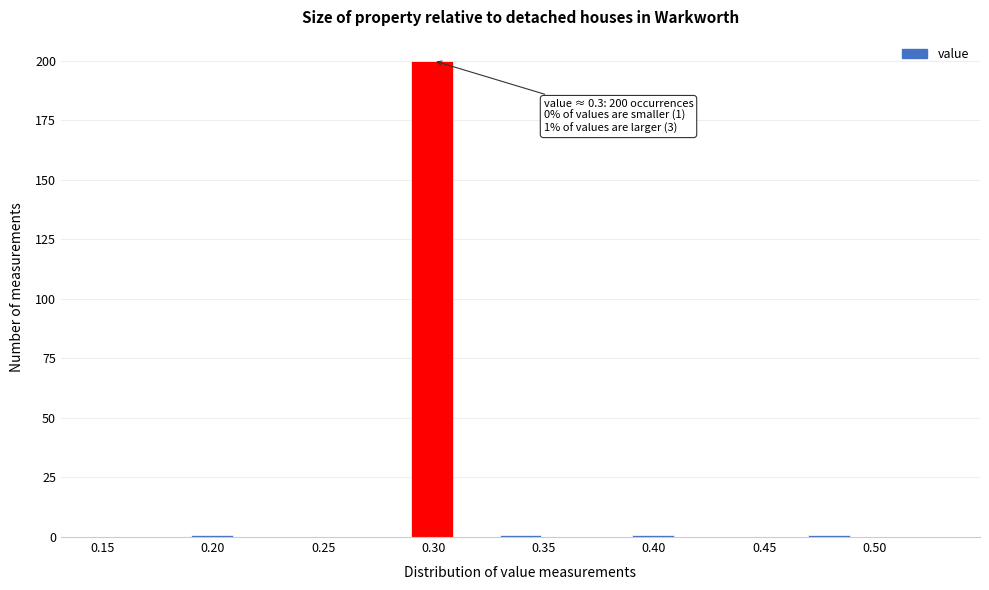

Over which range of the x-axis is the bar tallest?

0.29 to 0.31